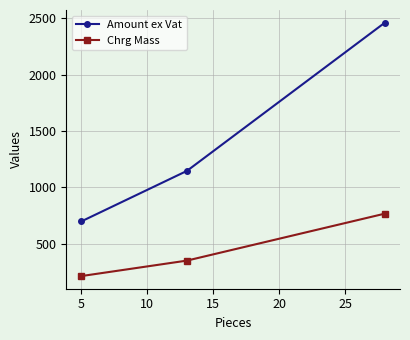

What is the greatest value displayed?

2459.3